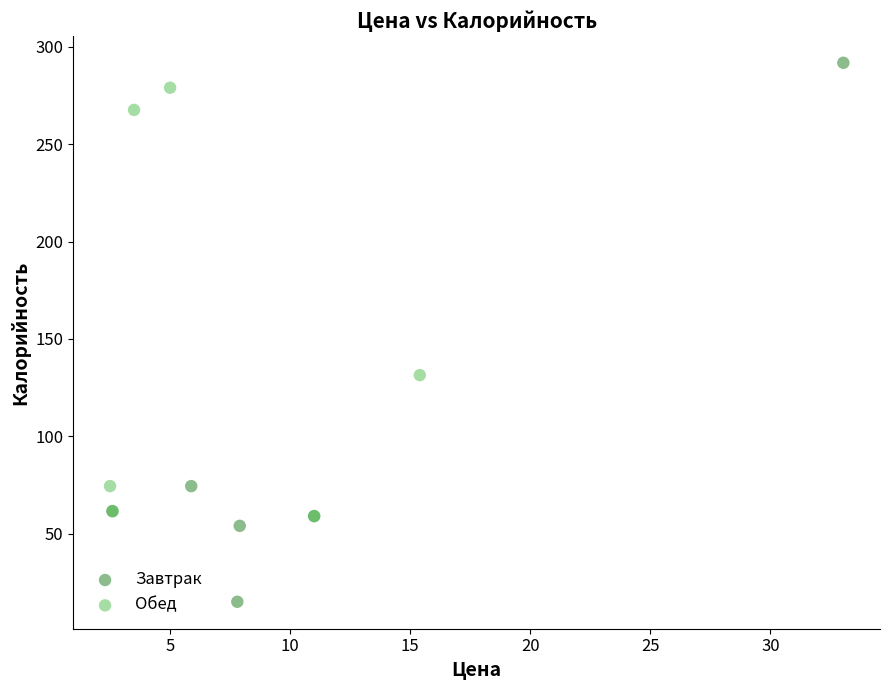

Which series contains the highest Y value?

Завтрак